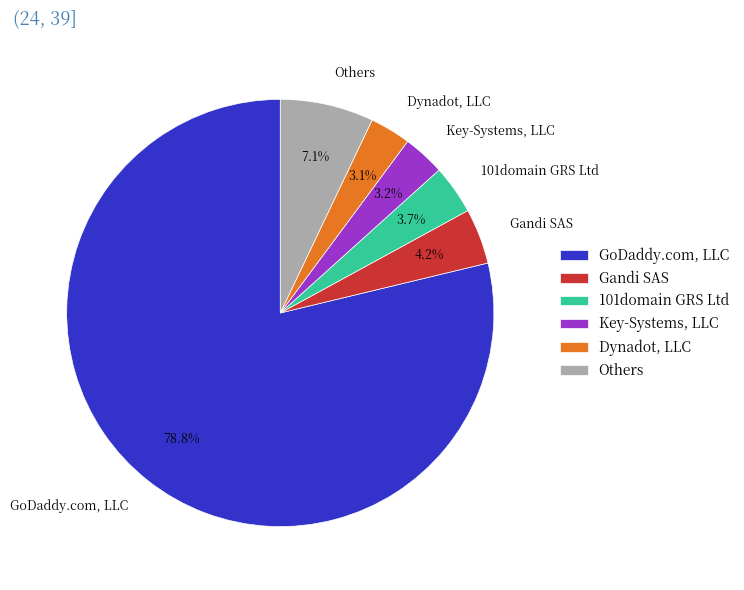

Which slice is the largest?

GoDaddy.com, LLC